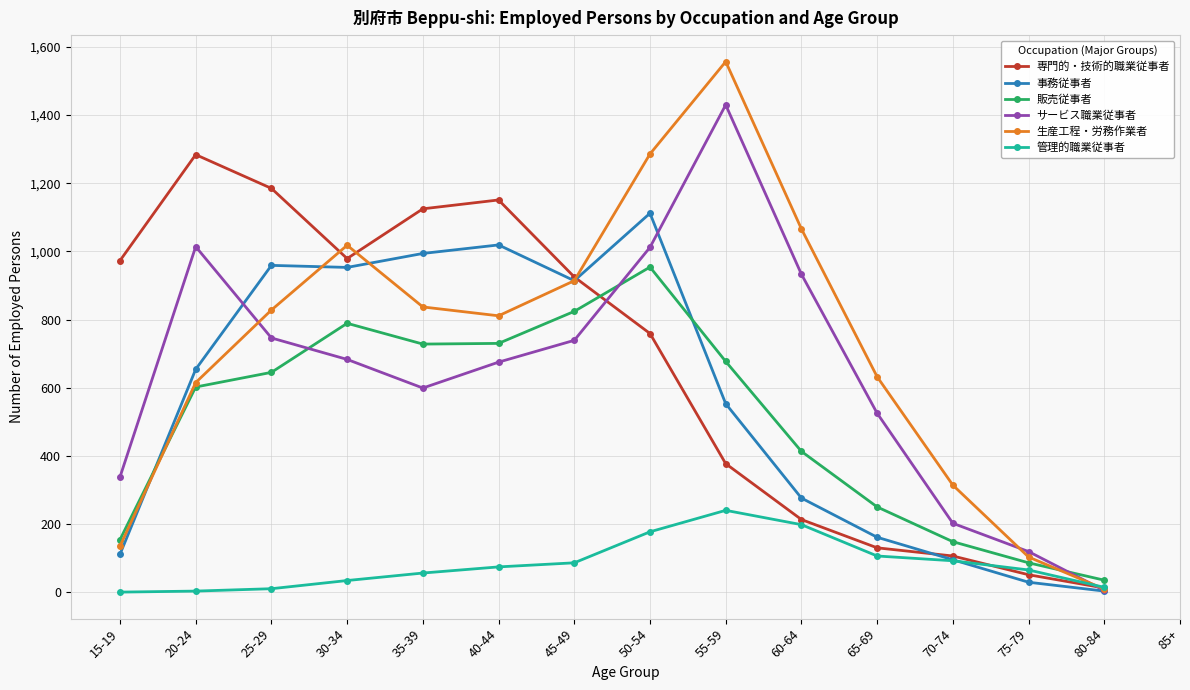

What is the sum of all サービス職業従事者 values?

9020